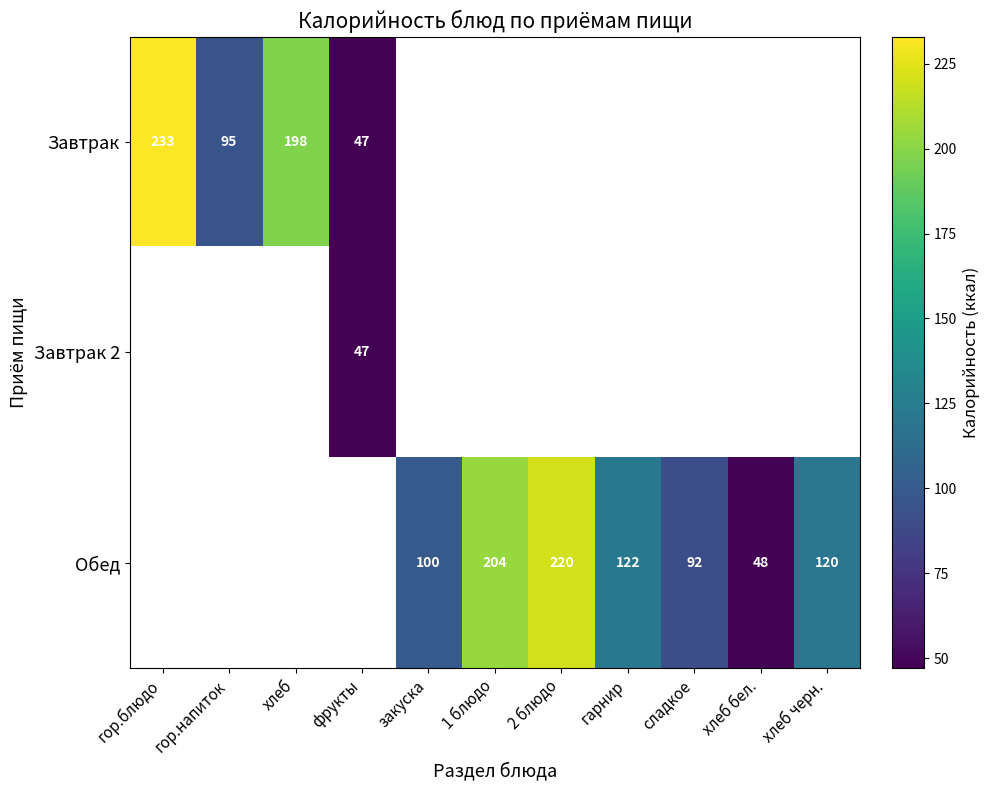

The Обед series shows 120 at хлеб черн.. True or false?

True